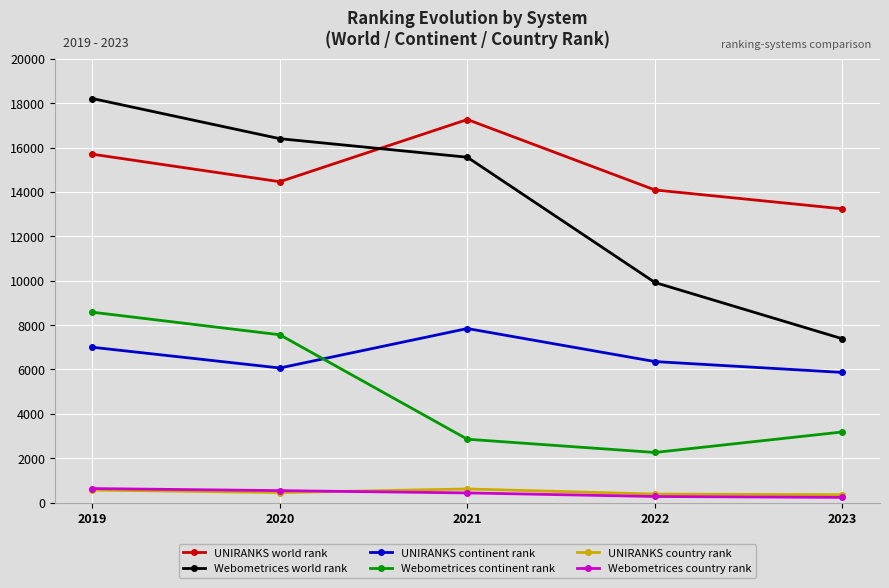

True or false: Webometrices world rank and UNIRANKS world rank intersect in this chart.

True